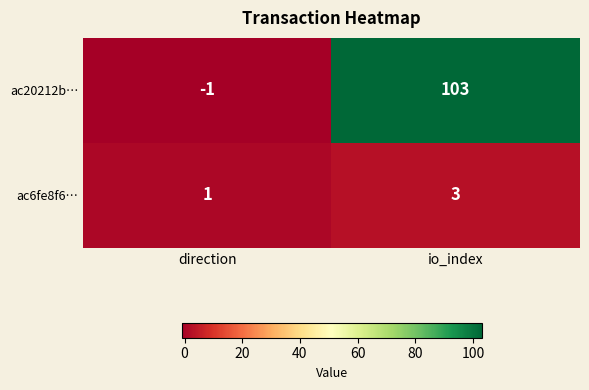

Reading right to left, extract all data points from this chart.

ac20212b…: io_index=103	direction=-1
ac6fe8f6…: io_index=3	direction=1